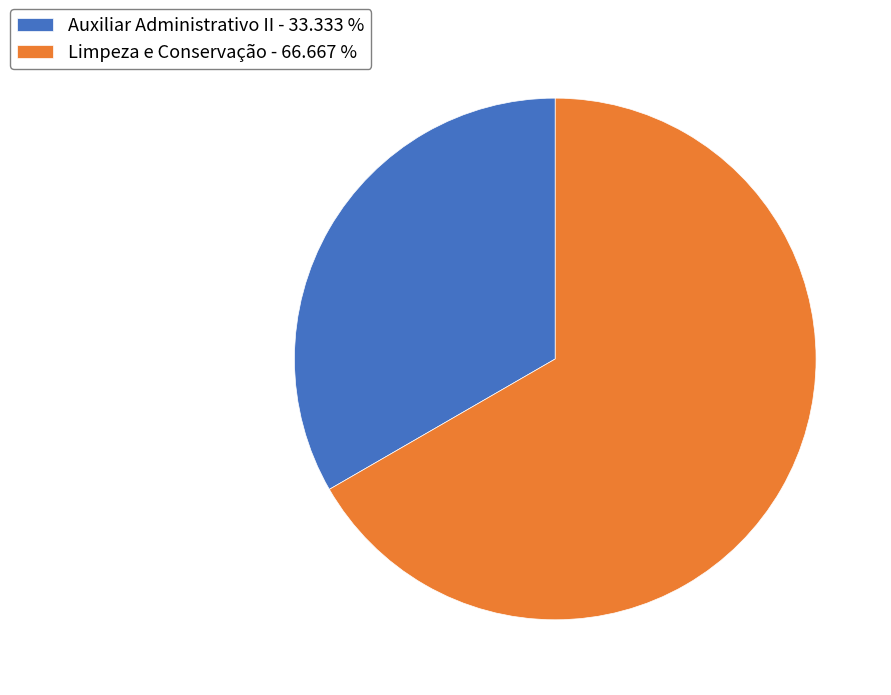

Which has a higher value, Limpeza e Conservação or Auxiliar Administrativo II?

Limpeza e Conservação